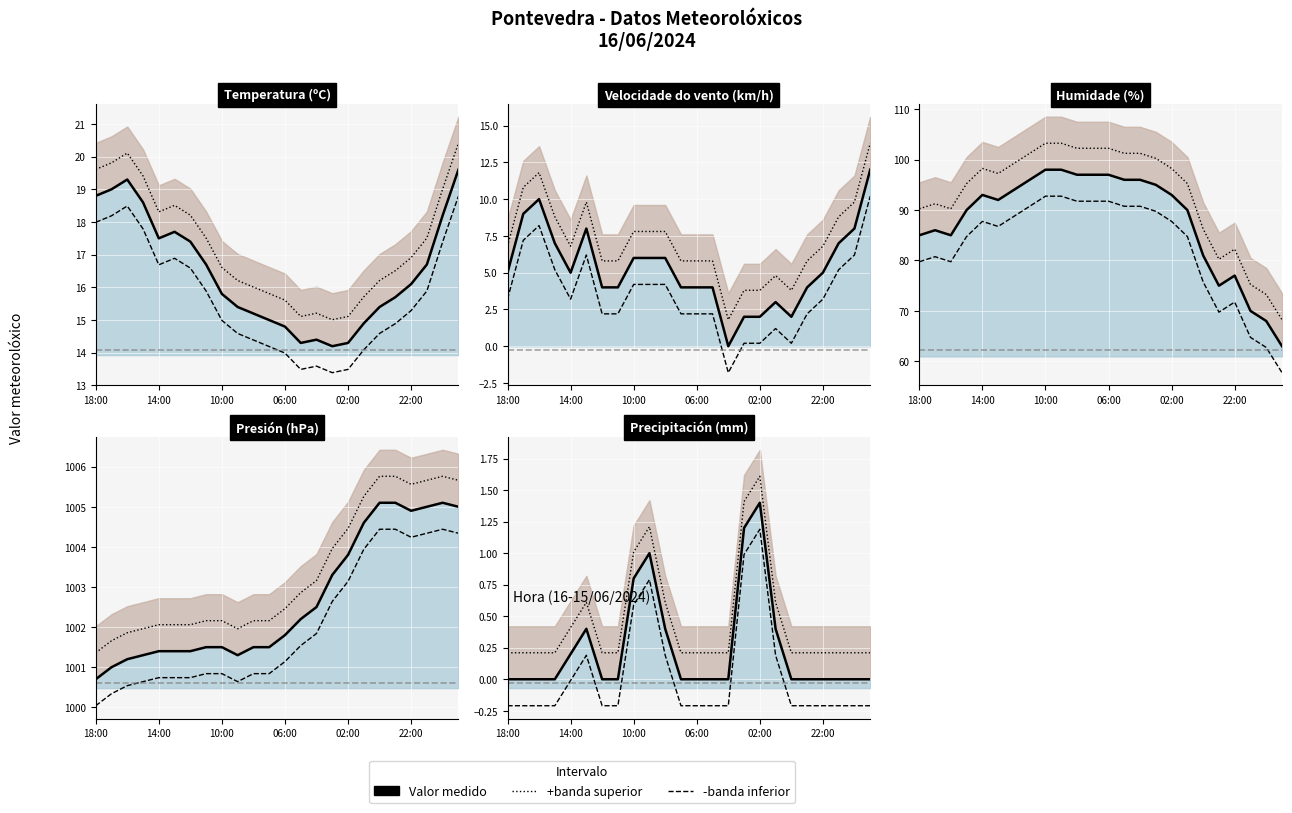

What is the approximate value of Presión (hPa) at 08:00?

1001.5